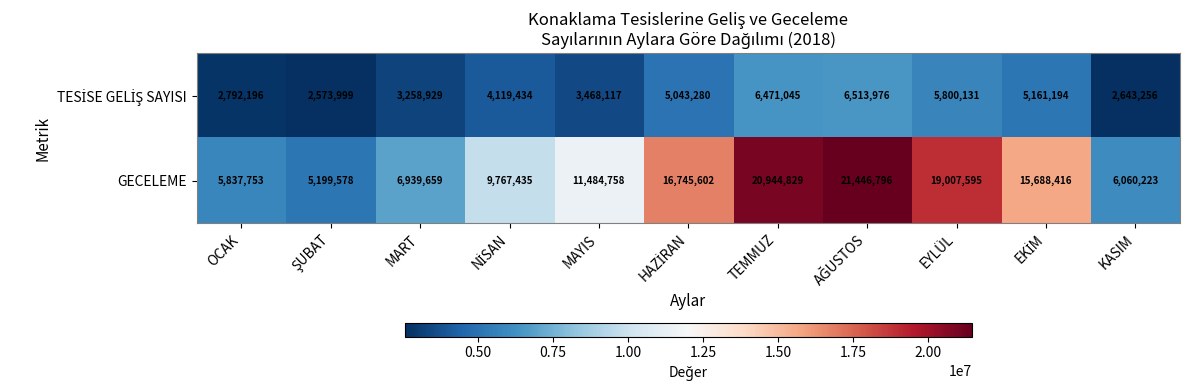

Where is GECELEME nearest to the value 13323187?

MAYIS